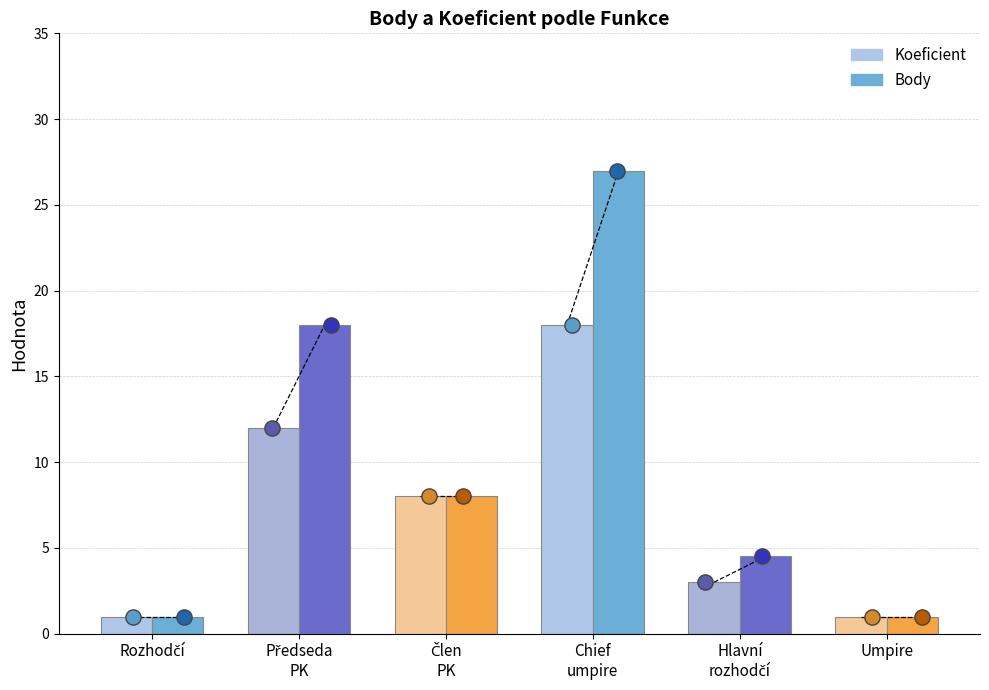

What is the total value across all series at Hlavní rozhodčí?

7.5